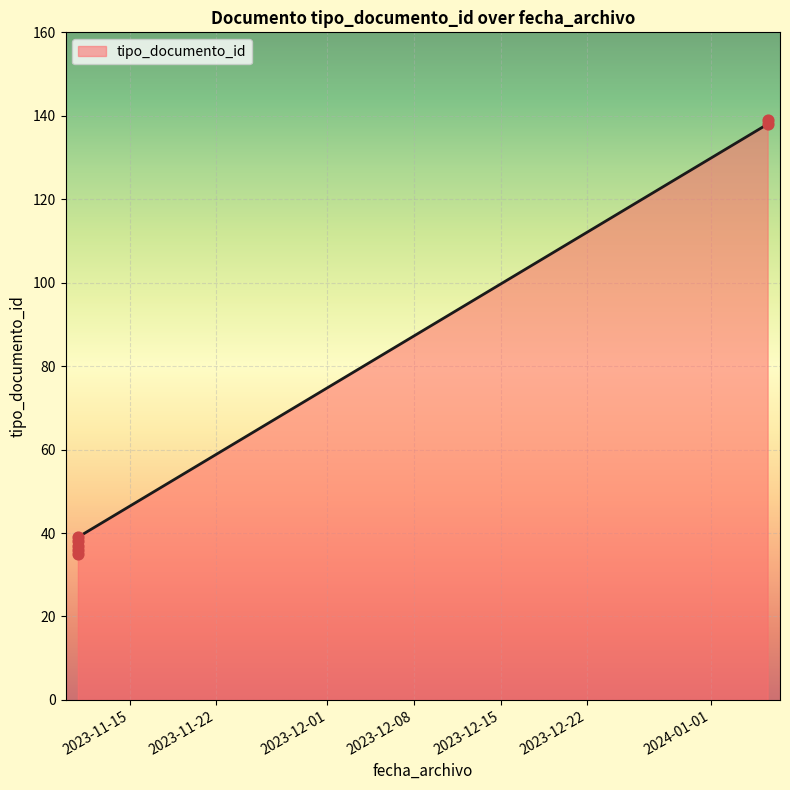

Which has a higher value, 2024-01-05 14:21:42 or 2023-11-10 19:45:18?

2024-01-05 14:21:42